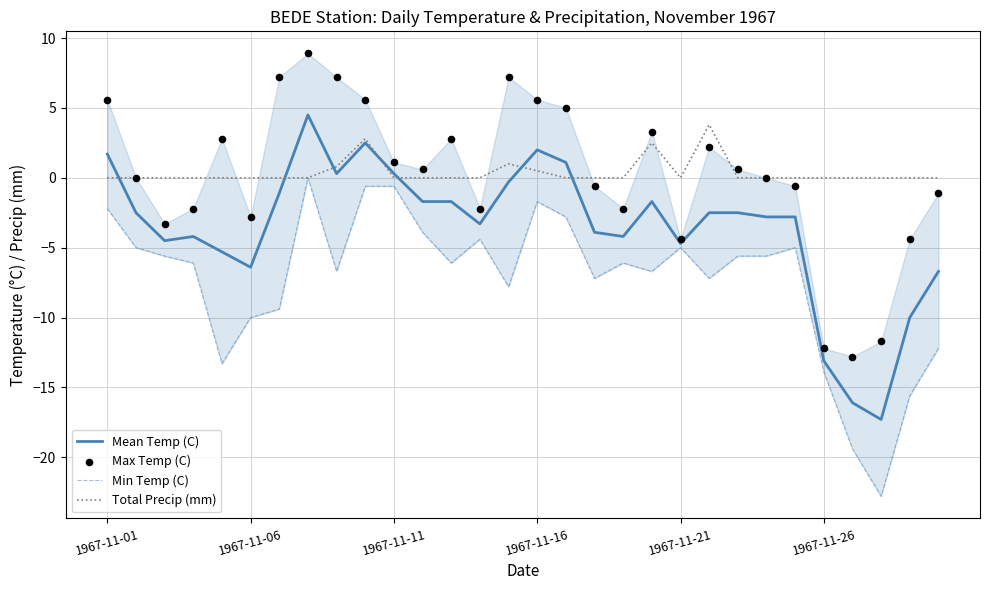

What are all the series names shown in the legend?

Mean Temp (C), Min Temp (C), Total Precip (mm), Max Temp (C)